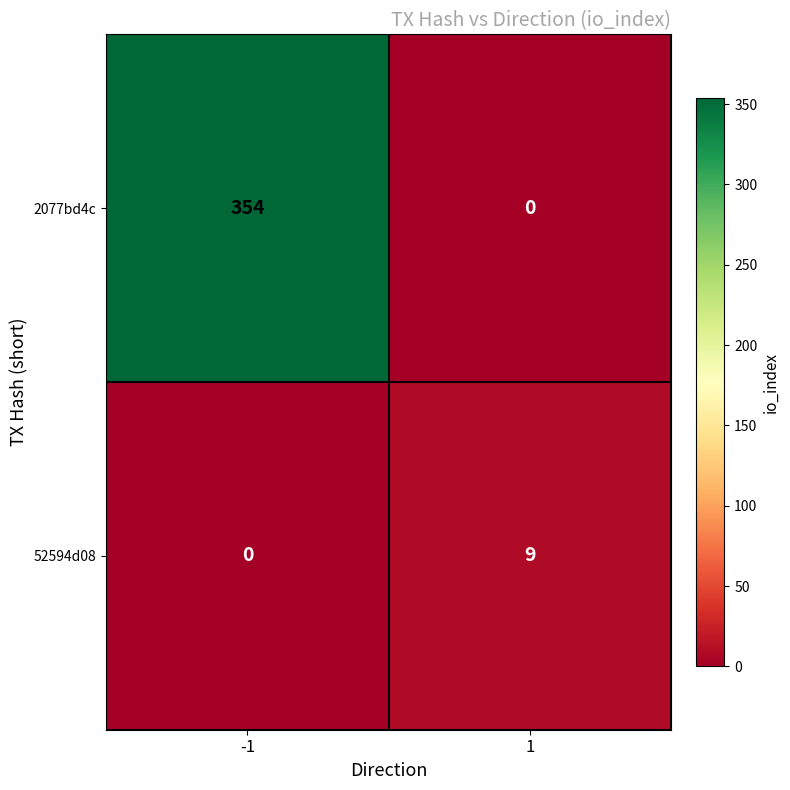

Reading right to left, extract all data points from this chart.

2077bd4c: 1=0	-1=354
52594d08: 1=9	-1=0